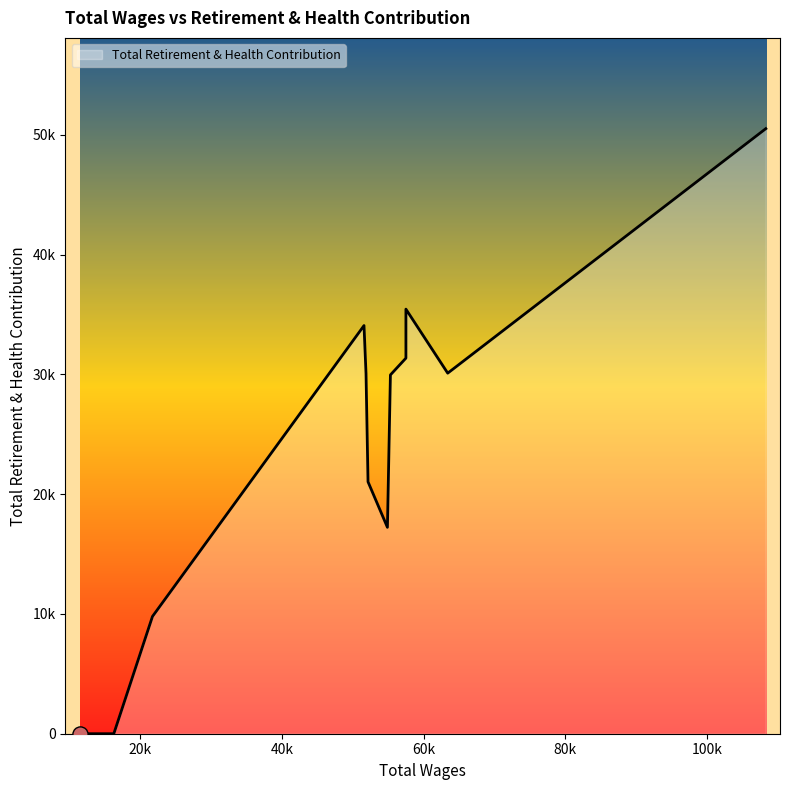

Which has a higher value, 21762.0 or 51600.0?

51600.0